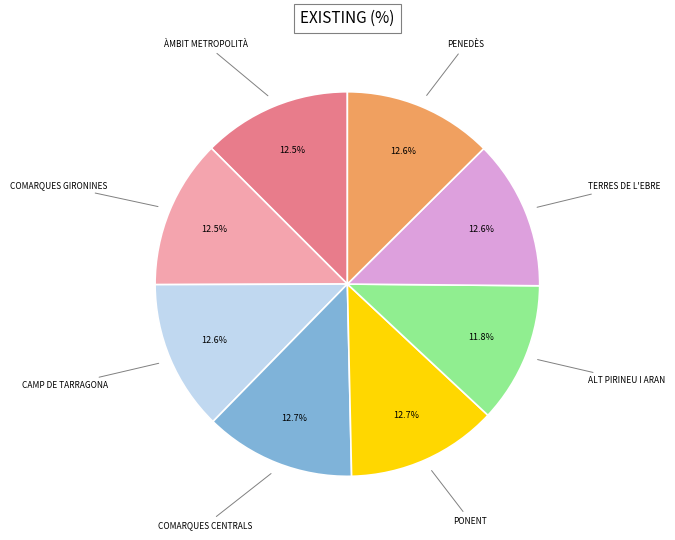

Is there any slice that represents more than half of the pie?

No